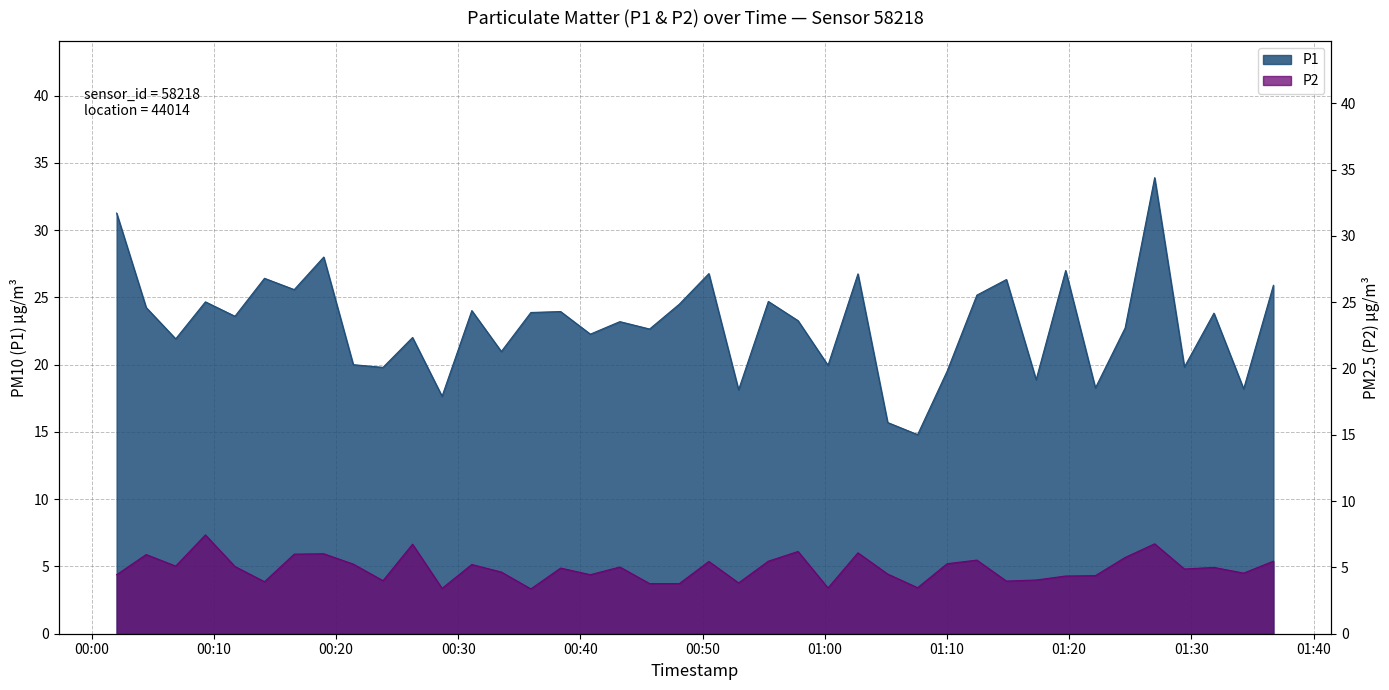

What position from the left is 2024-01-25T01:00:16?

25